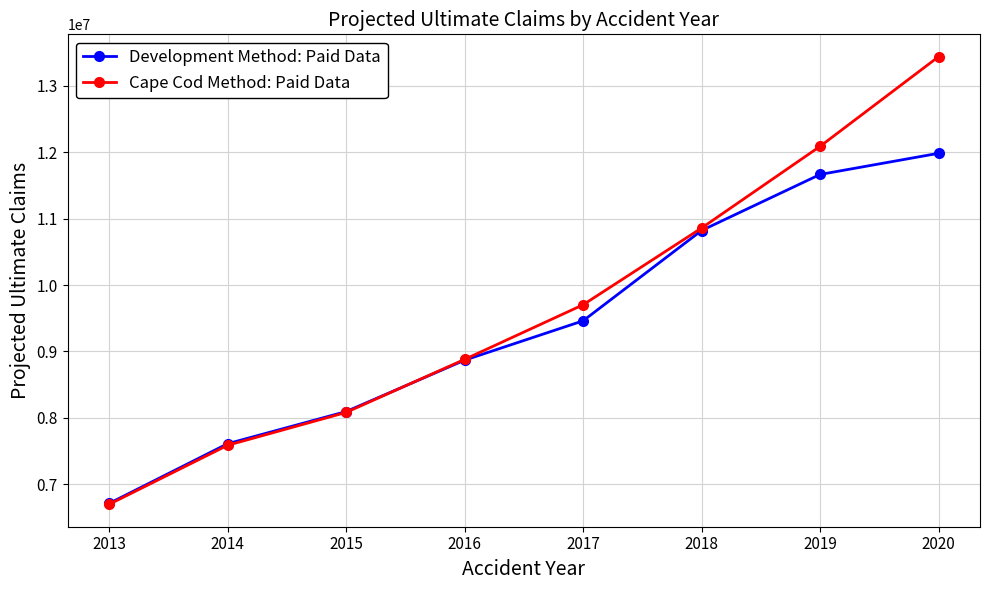

Which label corresponds to the smallest value in the chart?

2013